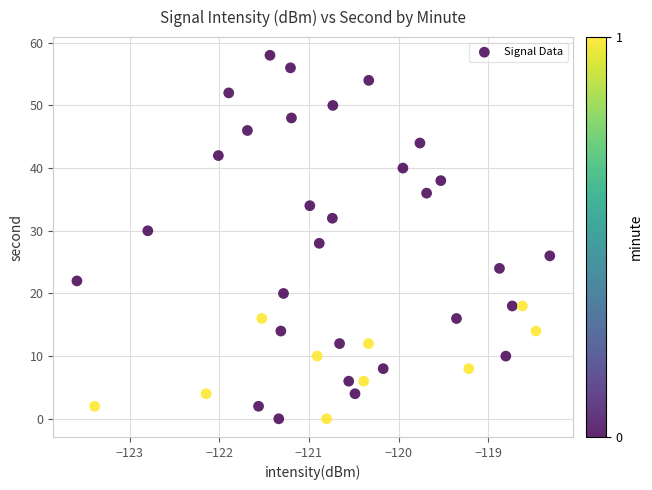

What is the range of Y values (max minus min)?

58